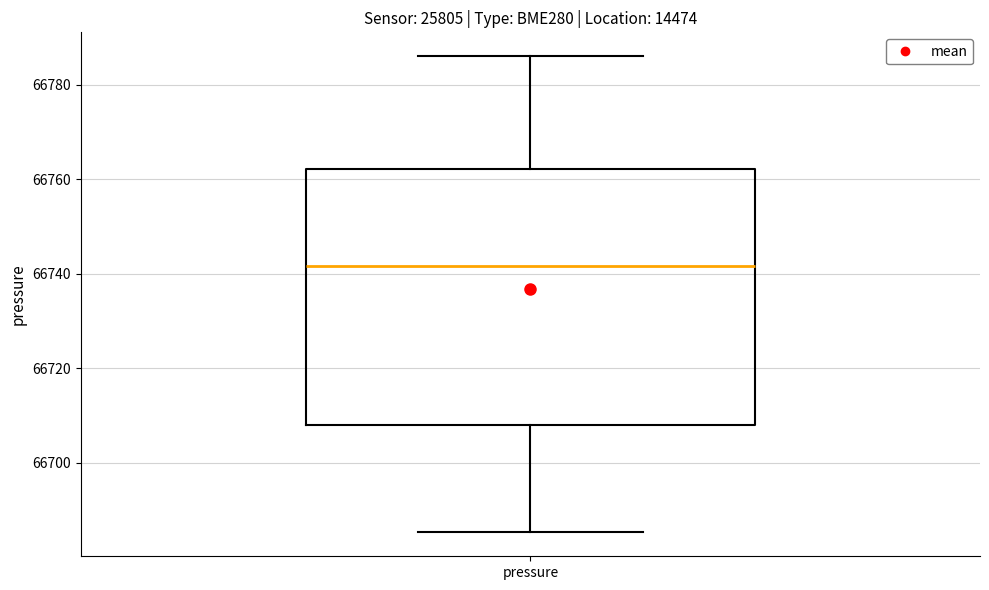

Where does the lower whisker of the box for pressure end on the y-axis? The values are not printed on the chart, so give them approximately, as read against the axis.

66686